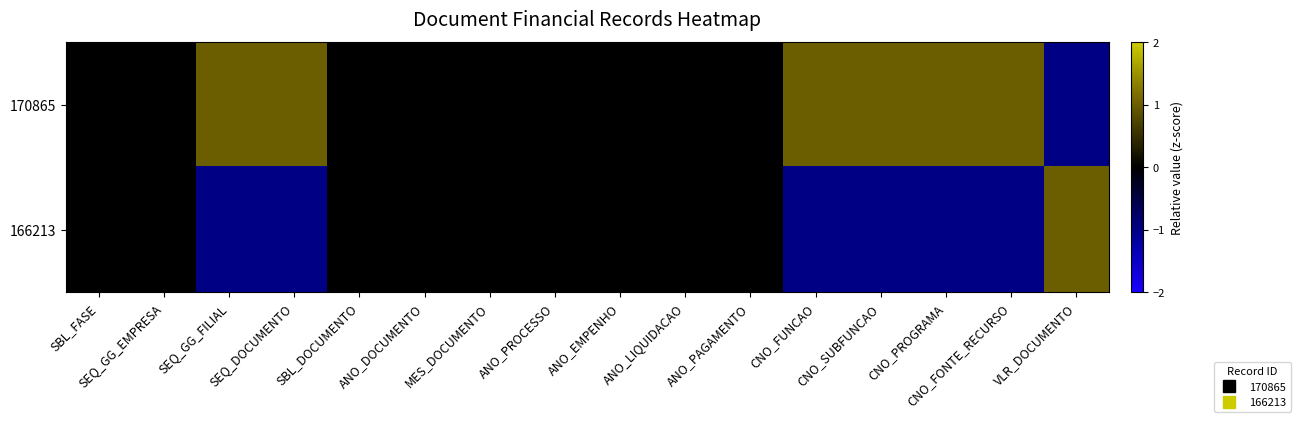

Between SBL_DOCUMENTO and ANO_DOCUMENTO, which is larger?

SBL_DOCUMENTO